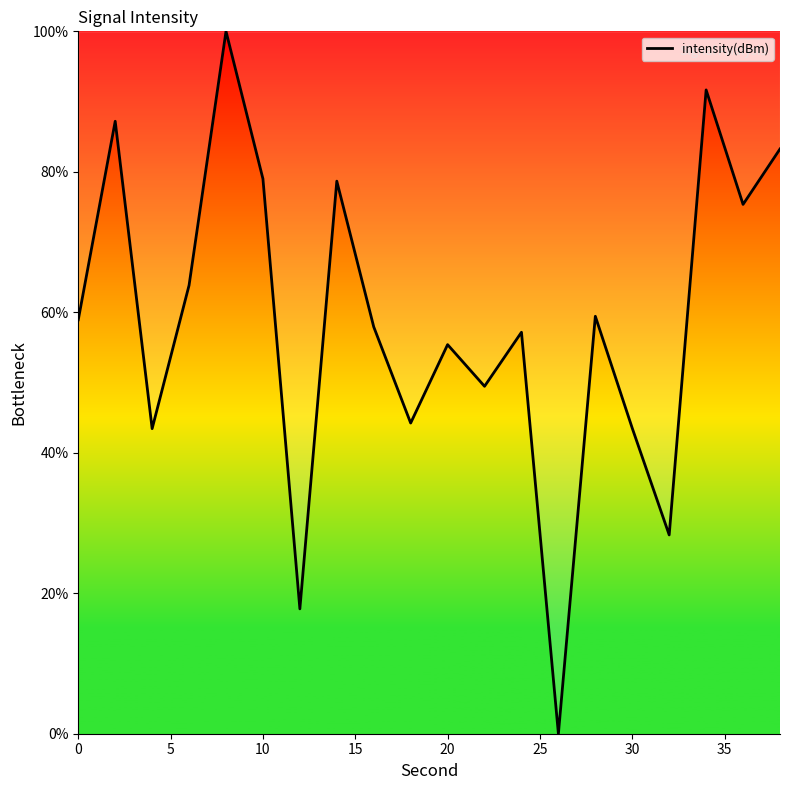

What is the difference between the maximum and minimum values?

100.0